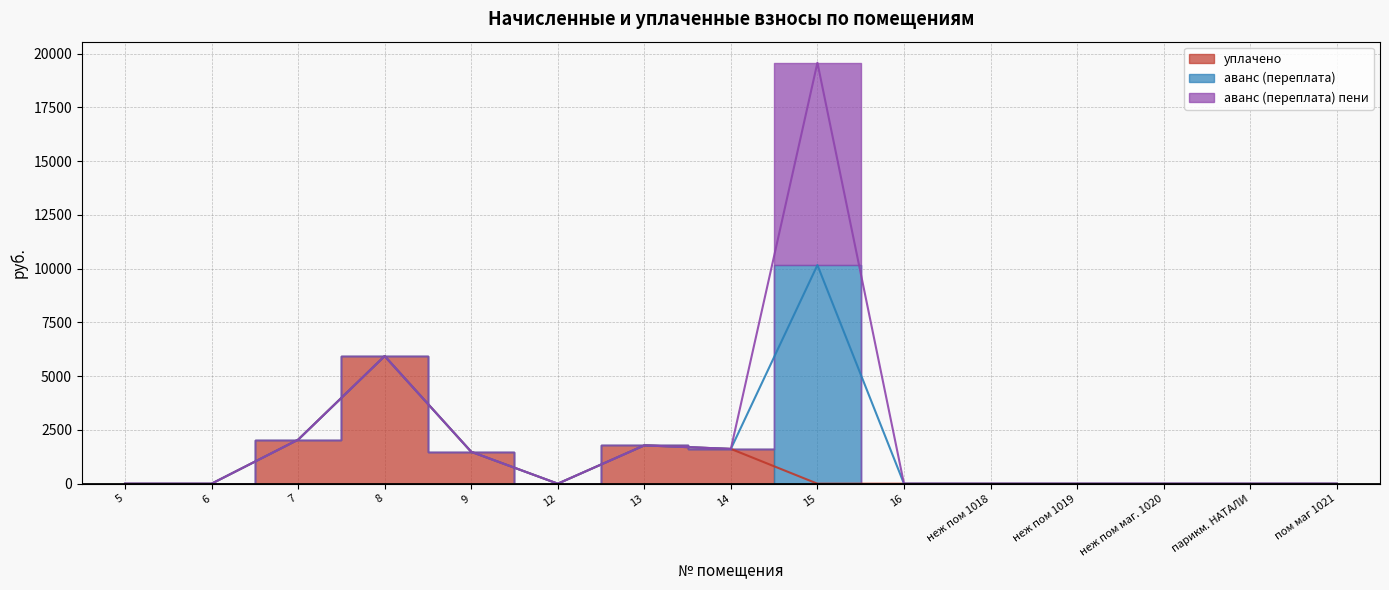

Reading left to right, transcribe all the data shown in this chart.

уплачено: 0.0	0.0	2045.3	5933.5	1482.3	0.0	1780.3	1617.1	0.0	0.0	0.0	0.0	0.0	0.0	0.0
аванс (переплата): 0.0	0.0	0.0	0.0	0.0	0.0	0.0	0.0	10166.1	0.0	0.0	0.0	0.0	0.0	0.0
аванс (переплата) пени: 0.0	0.0	0.0	0.0	0.0	0.0	0.0	0.0	9408.5	0.0	0.0	0.0	0.0	0.0	0.0